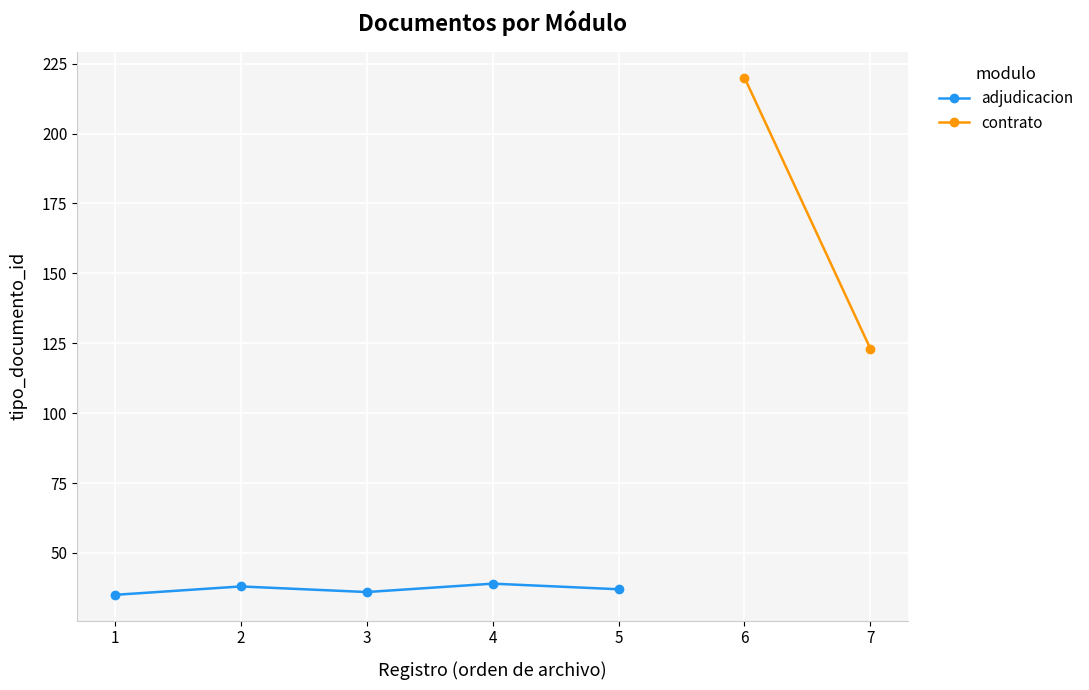

The value of adjudicacion at 5 is 60. True or false?

False